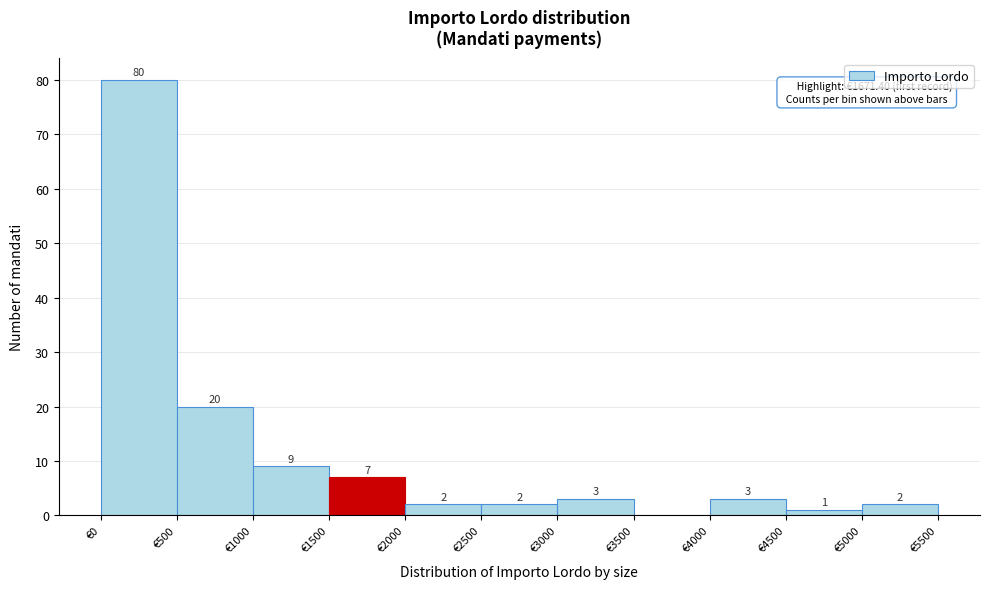

Which range on the x-axis has the tallest bar?

0 to 500